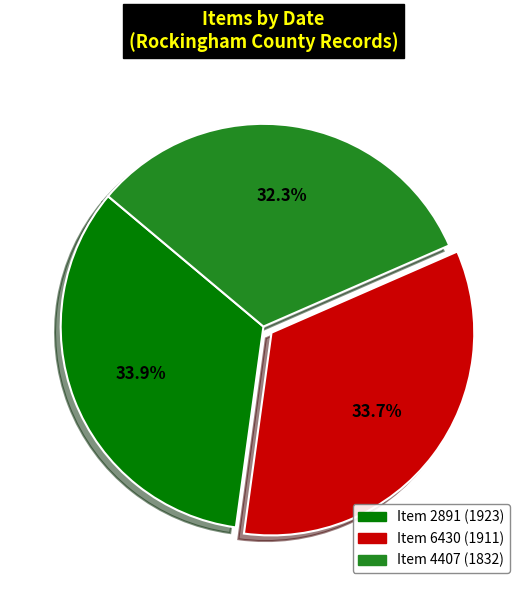

Does any single category account for the majority?

No